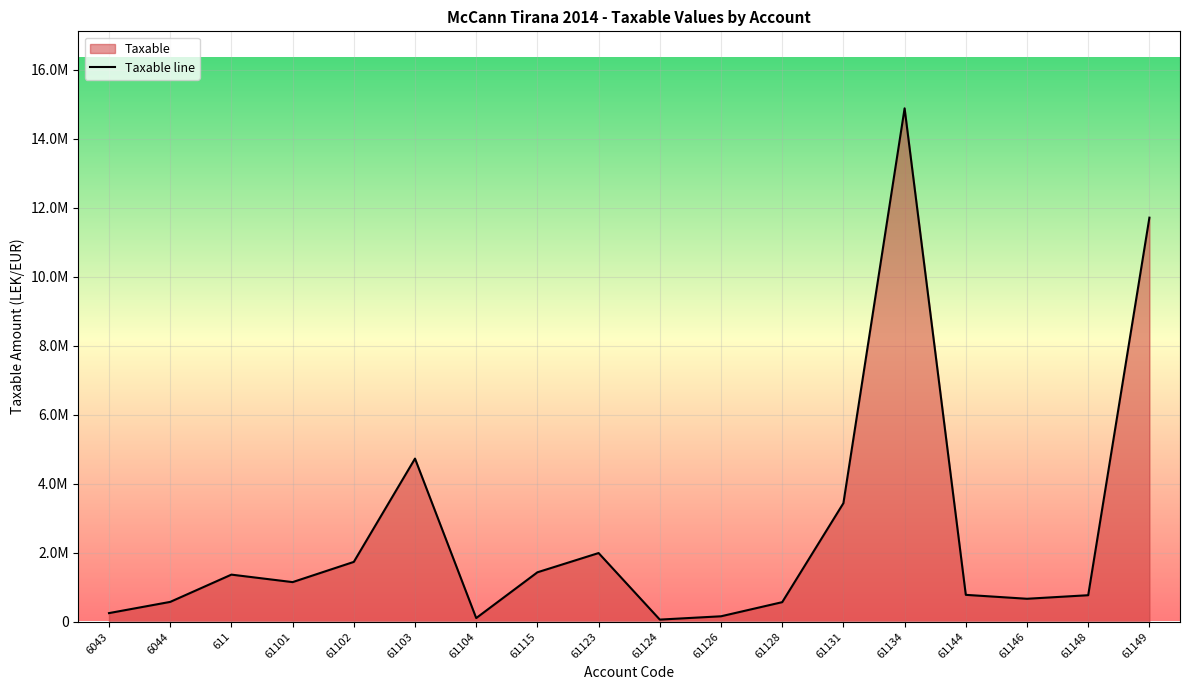

What is the difference between the maximum and minimum values?

14826046.6